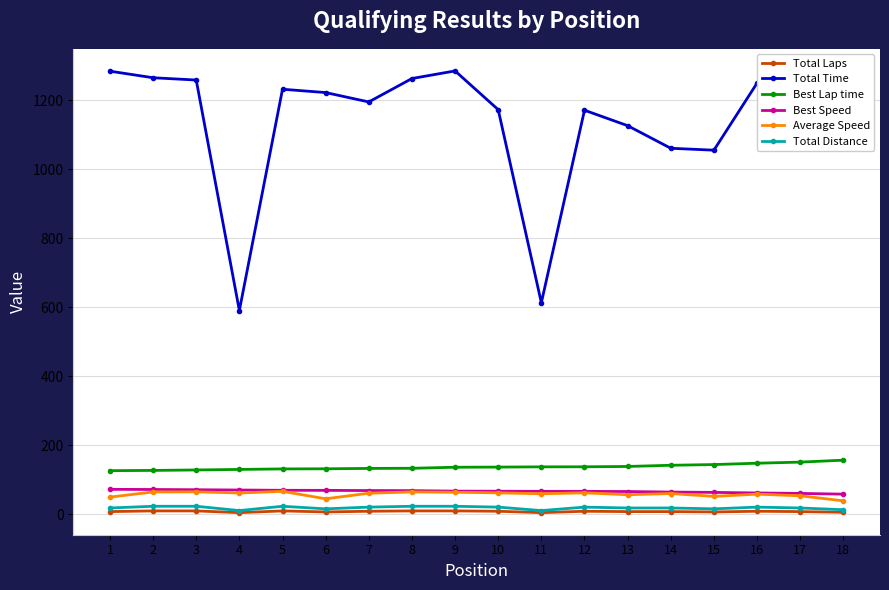

Which series has the largest total across all categories?

Total Time